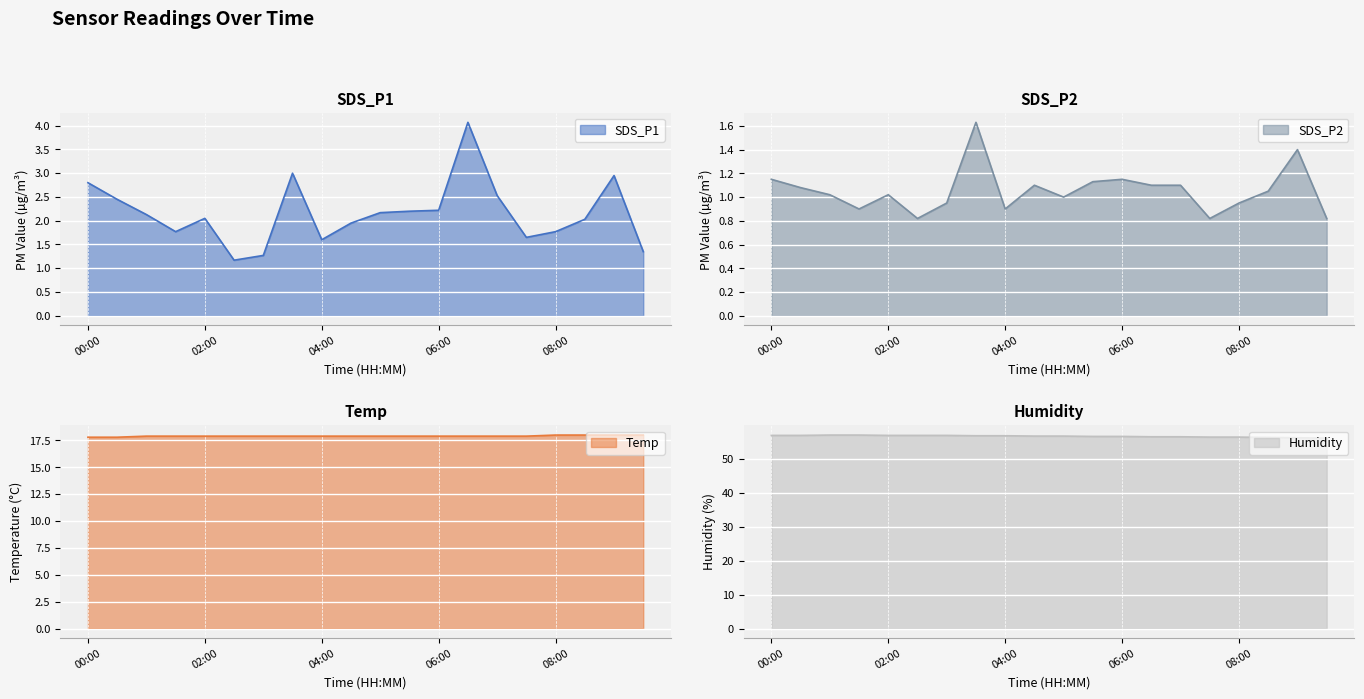

True or false: SDS_P2 has more than 2 interior local peaks.

True